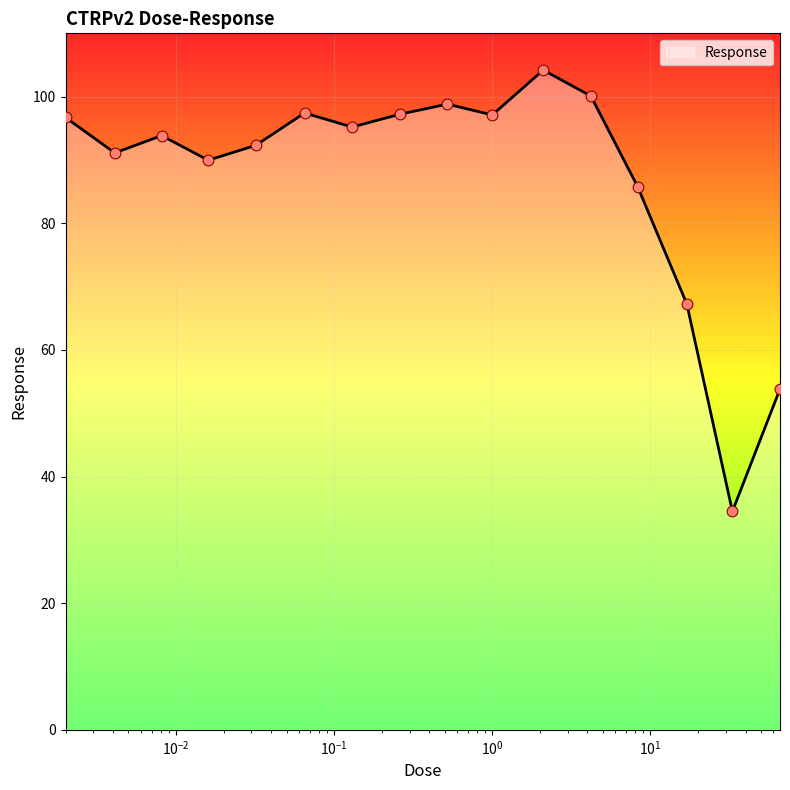

What is the smallest value displayed?

34.5